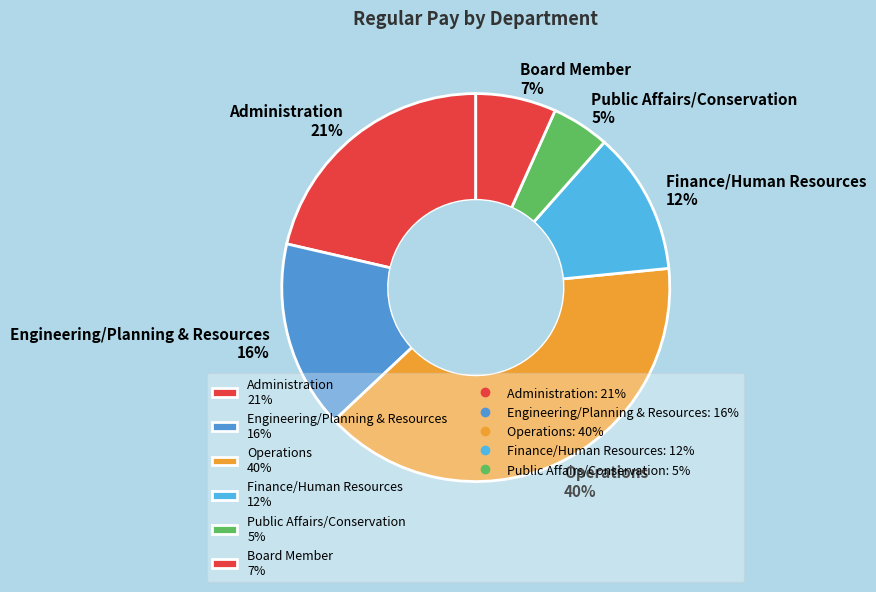

True or false: Public Affairs/Conservation 5% accounts for 12% of the total.

False